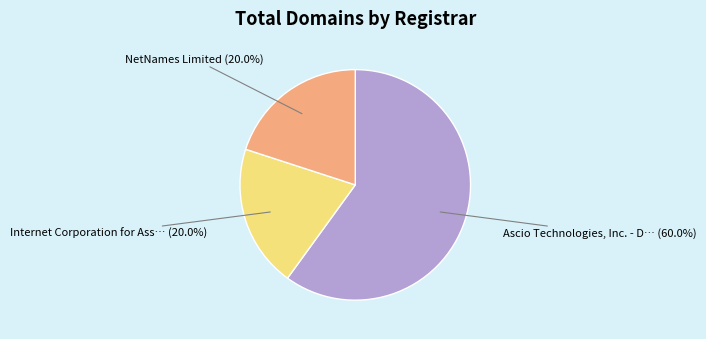

Is there a majority slice in this chart?

Yes